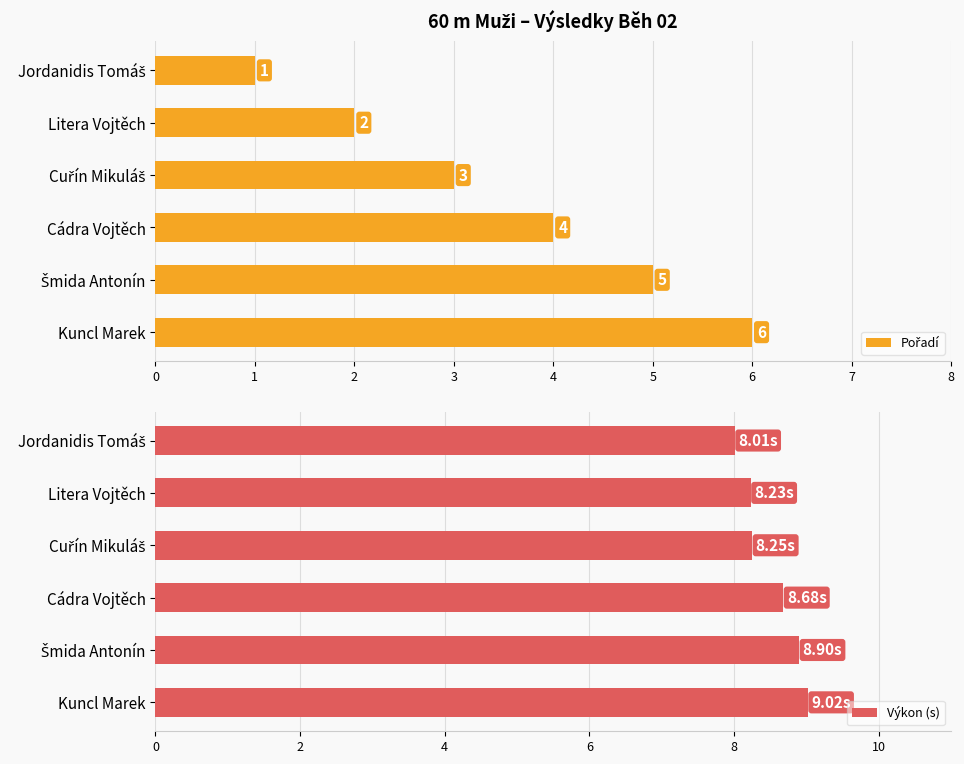

What is the spread (max minus min) of values at 5?

3.0